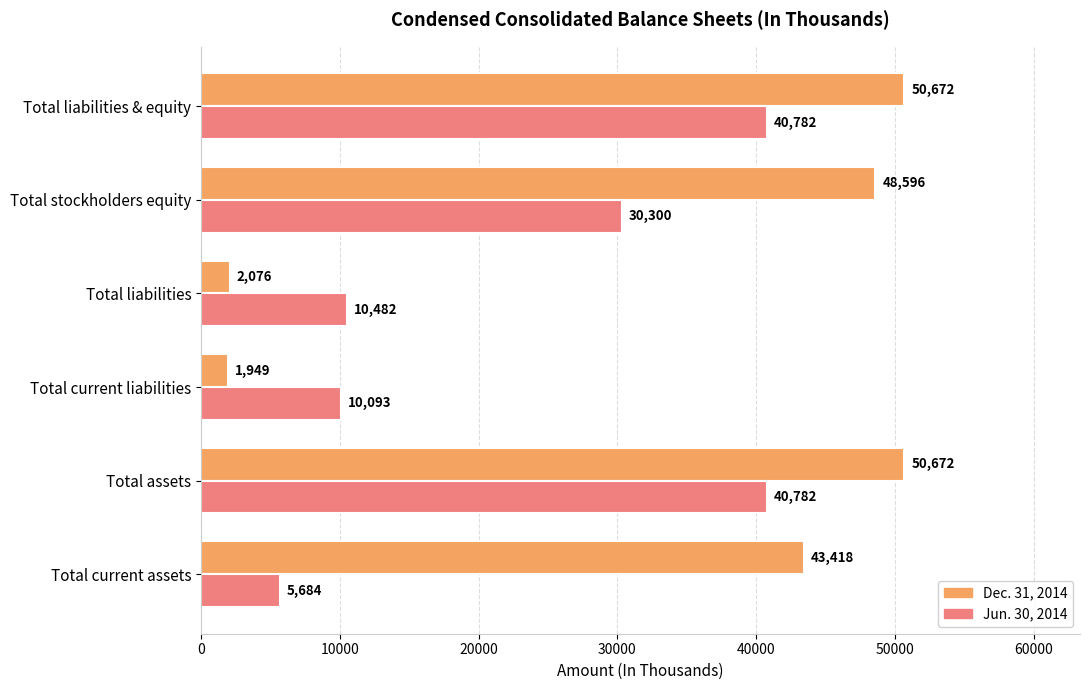

Is it true that Jun. 30, 2014 equals 30300 at Total stockholders equity?

True